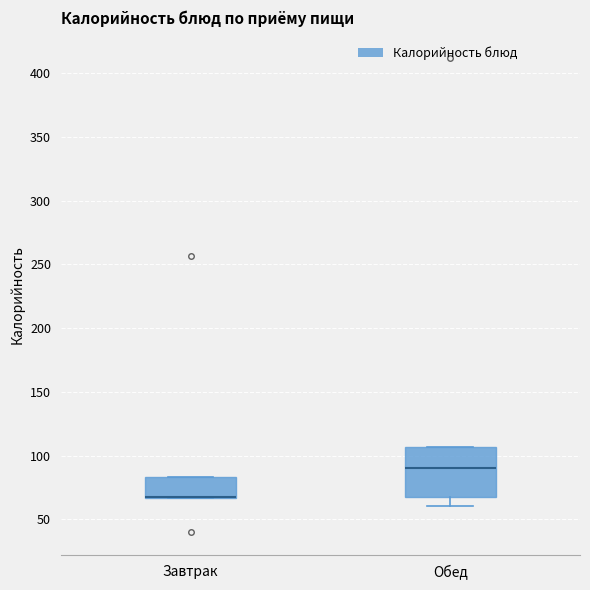

Comparing the boxes themselves (not the whiskers), which one is the tallest?

Обед